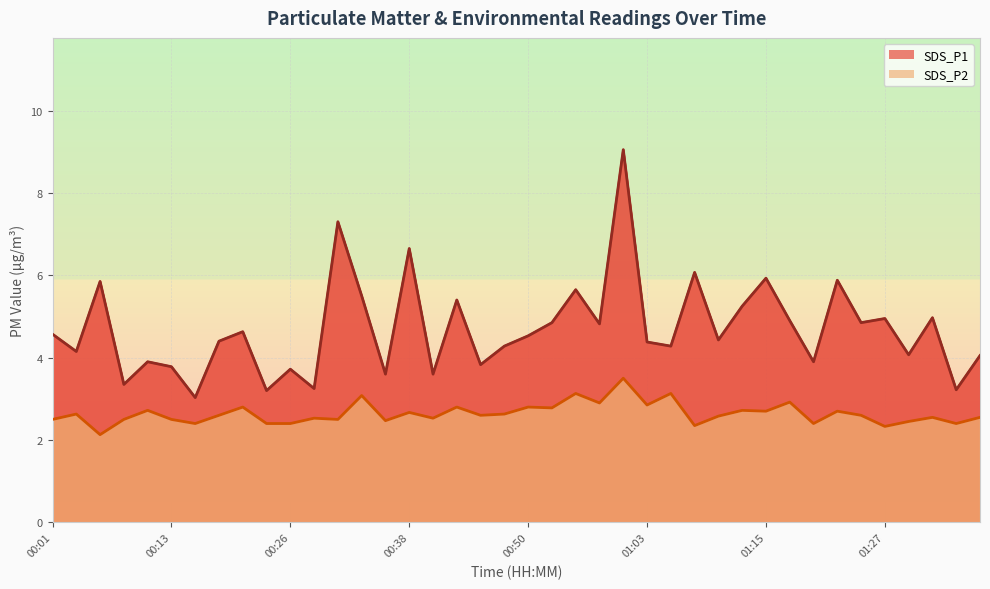

What value does the SDS_P2 series have at 00:33?

3.1